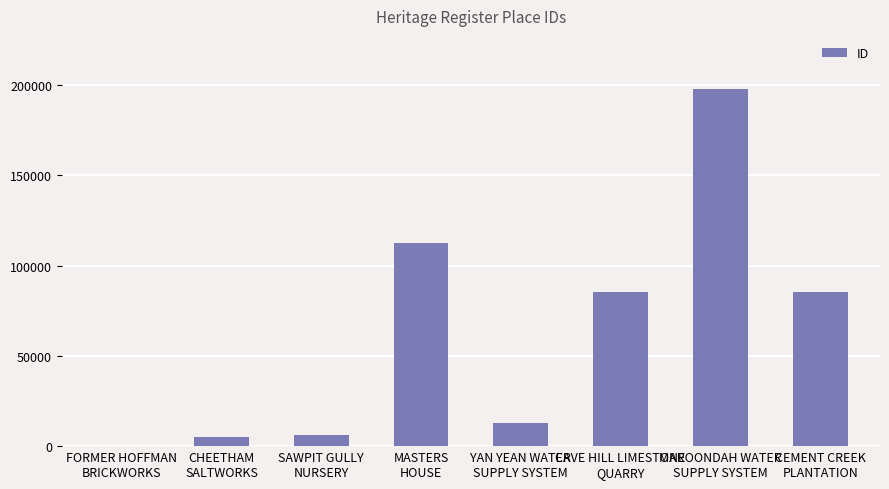

What is the greatest value displayed?

197552